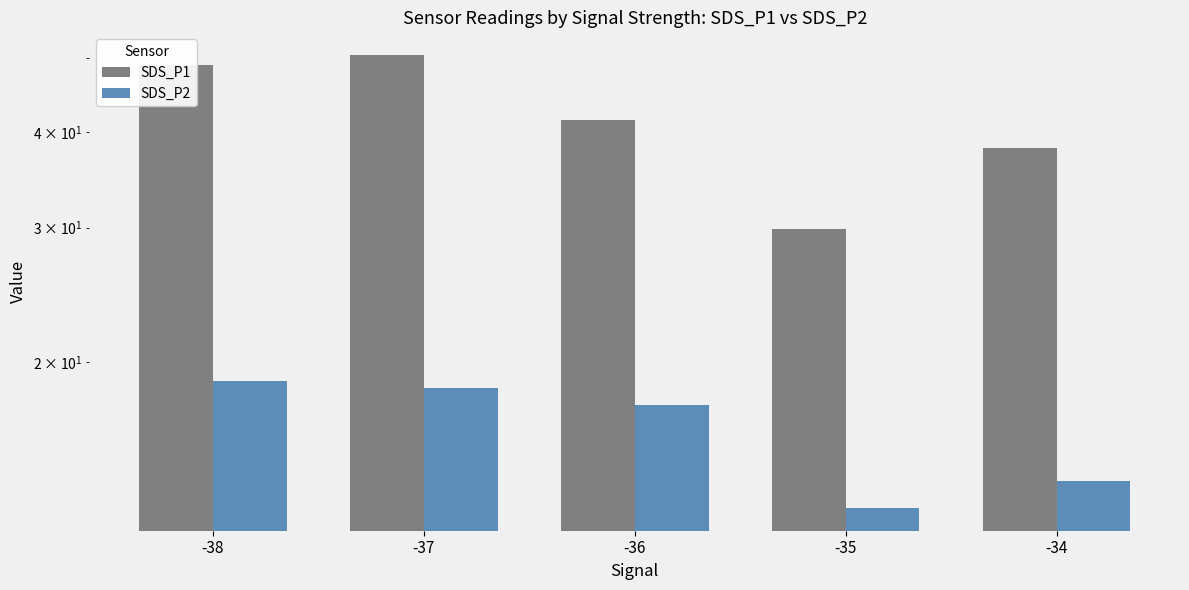

What is the difference between the highest and lowest values at -34?

24.2